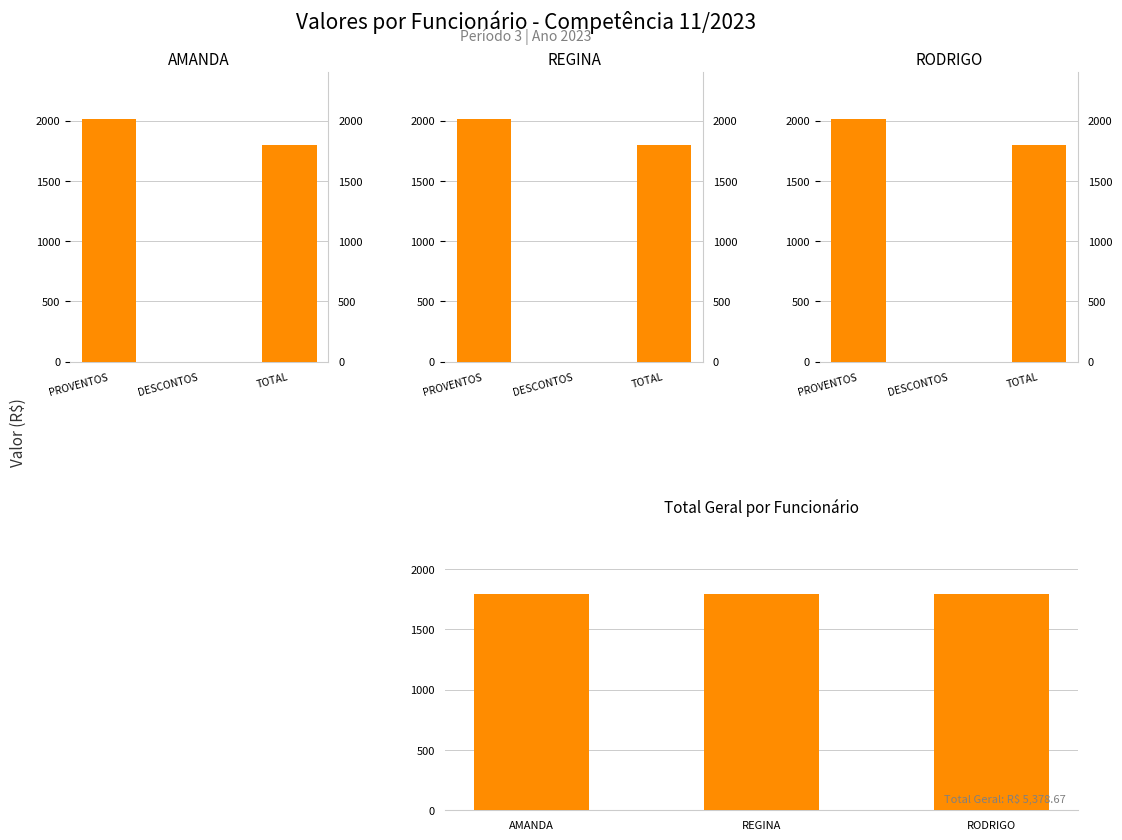

Which series has the largest total across all categories?

Total Geral